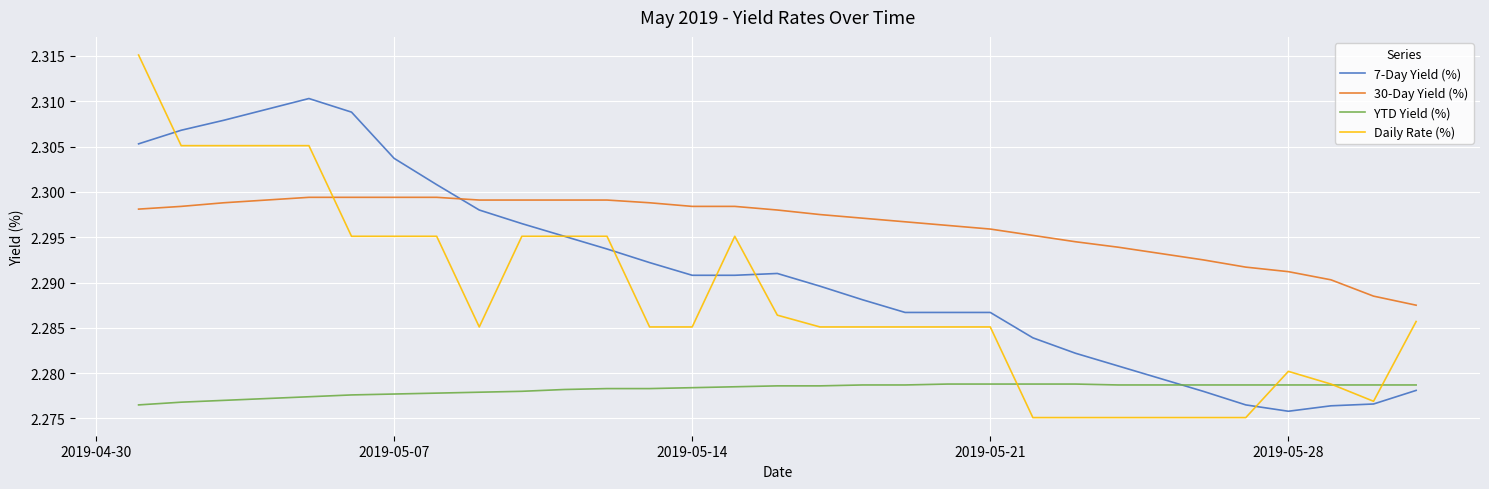

Rank the series by their maximum value, from lowest to highest.

YTD Yield (%), 30-Day Yield (%), 7-Day Yield (%), Daily Rate (%)